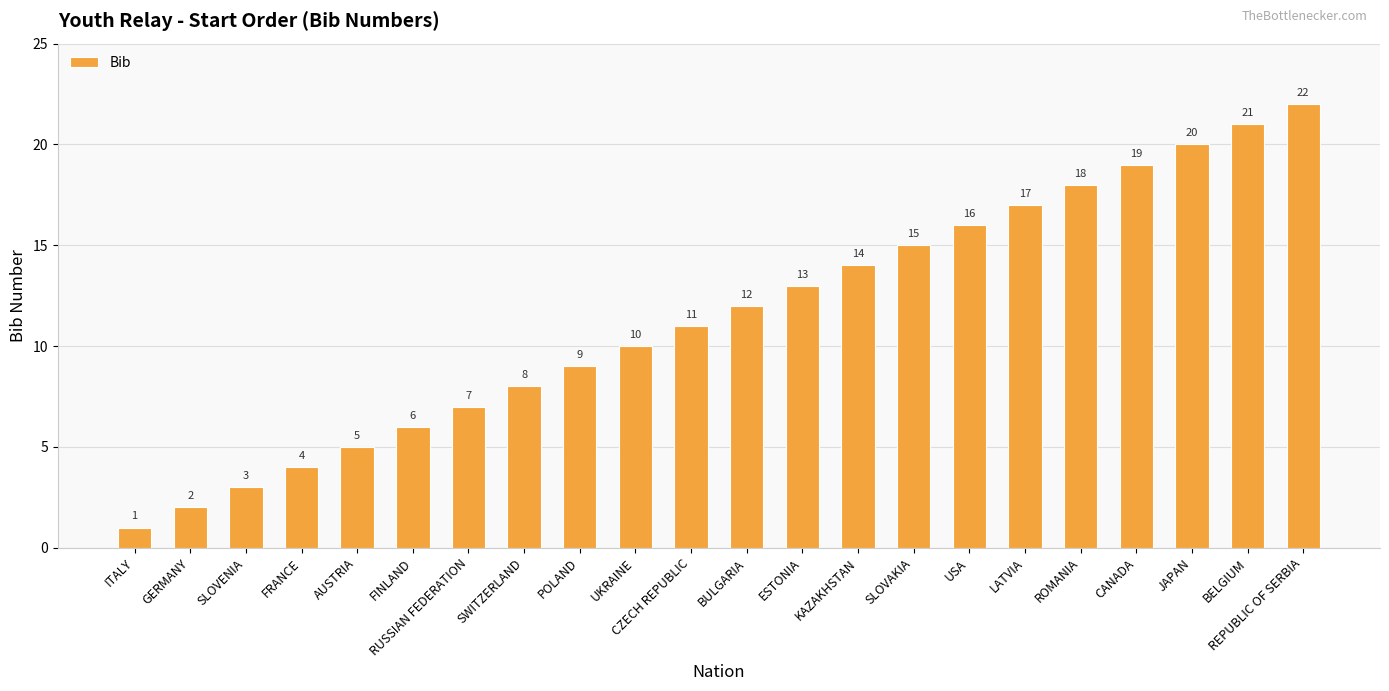

What is the approximate value at KAZAKHSTAN, to the nearest 5?

15